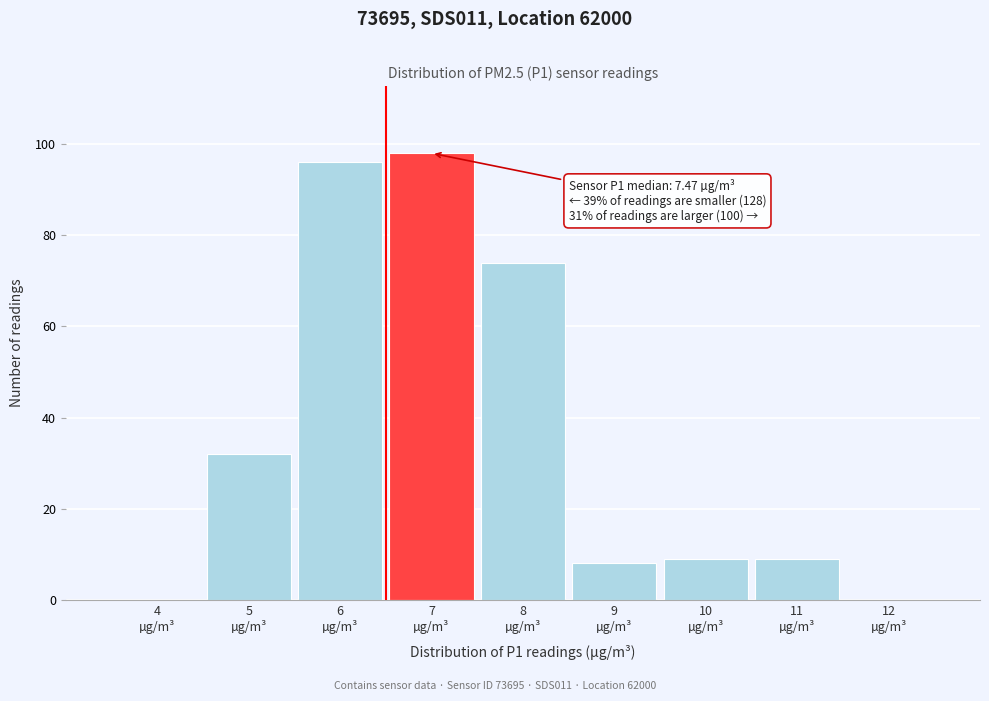

What is the sum of all values?

326